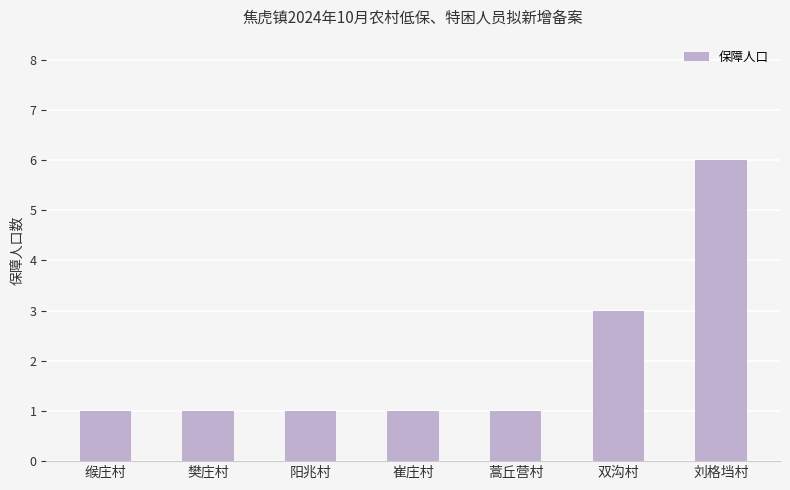

Approximately how many times larger is the value at 樊庄村 compared to 阳兆村?

1.0